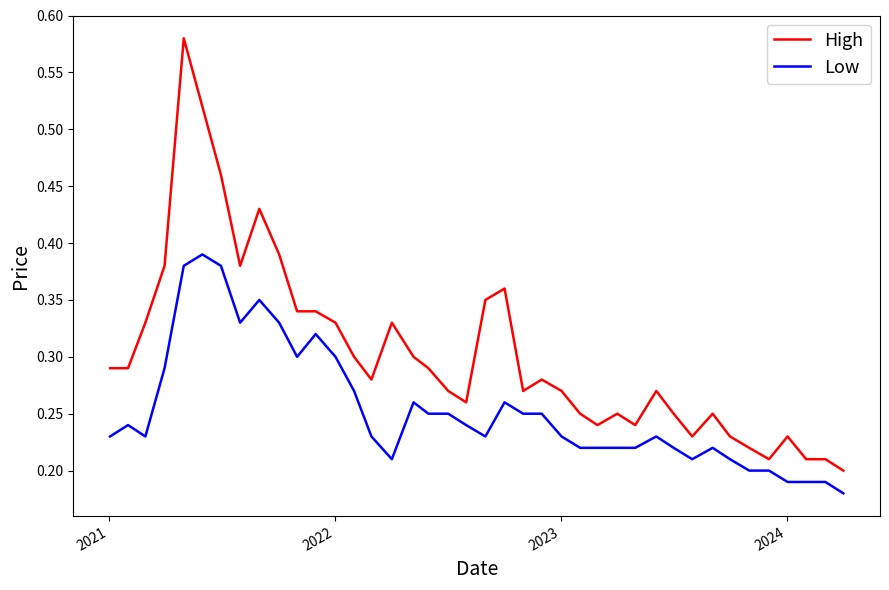

What are all the series names shown in the legend?

High, Low